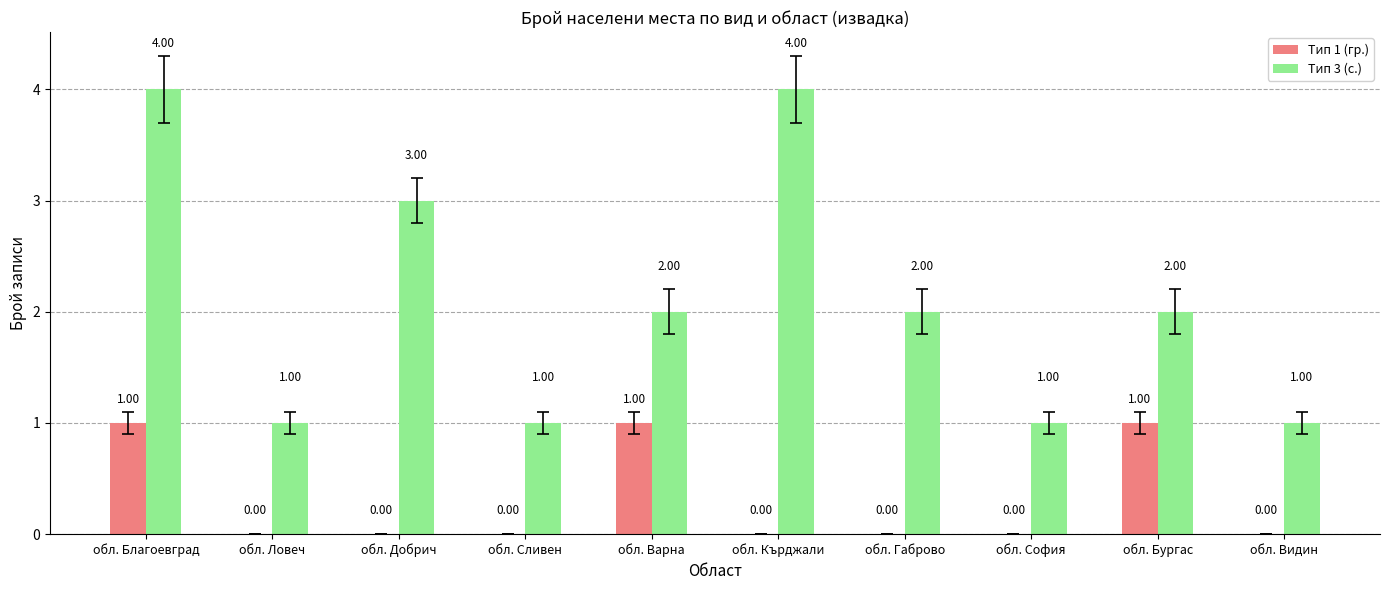

How many groups of bars are there?

10